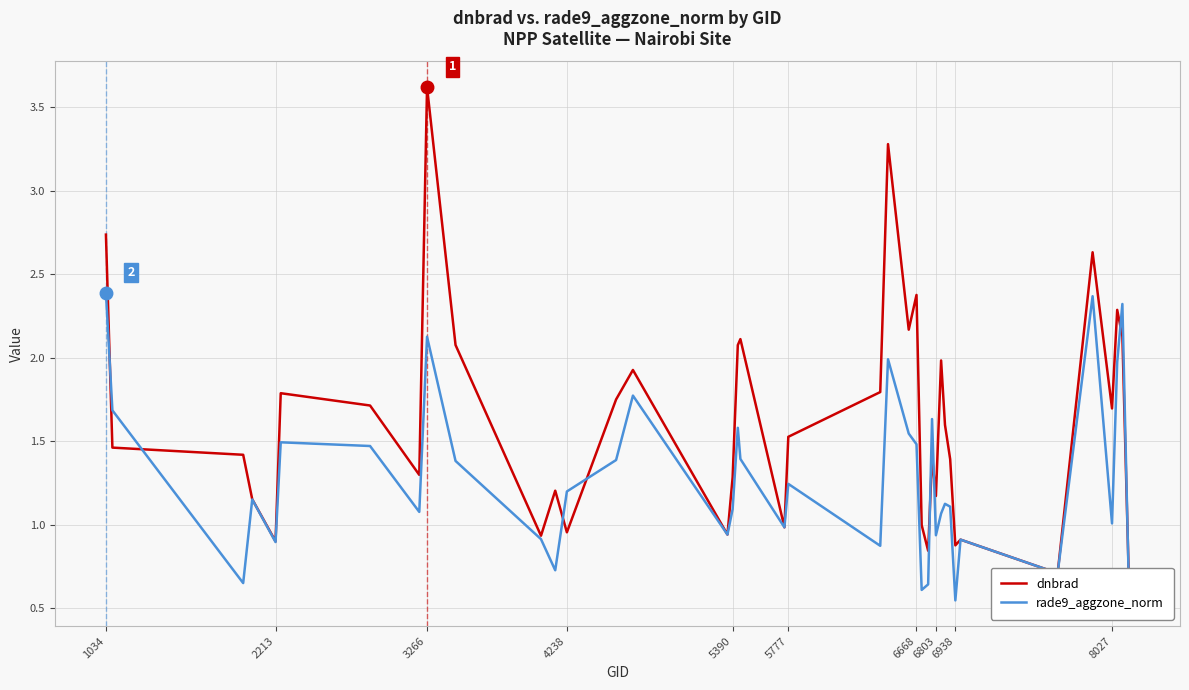

At which label does dnbrad first exceed 1?

1034